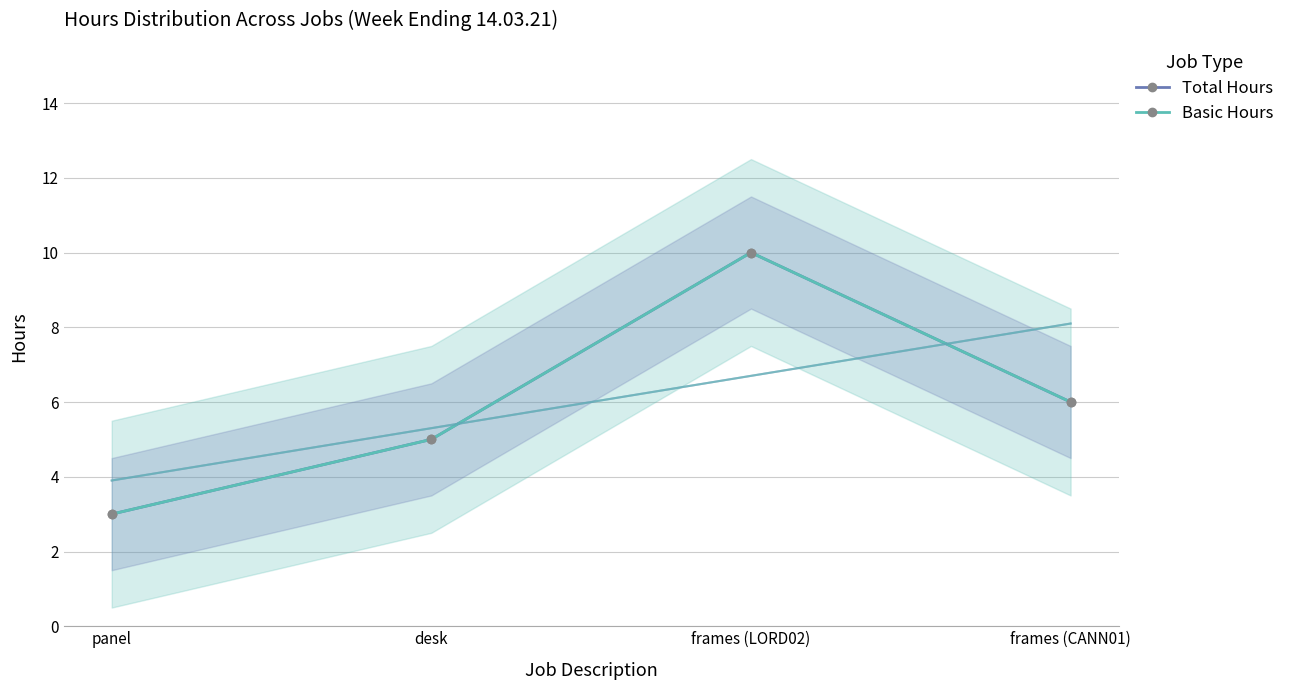

How many values in the Basic Hours series are below 6?

2